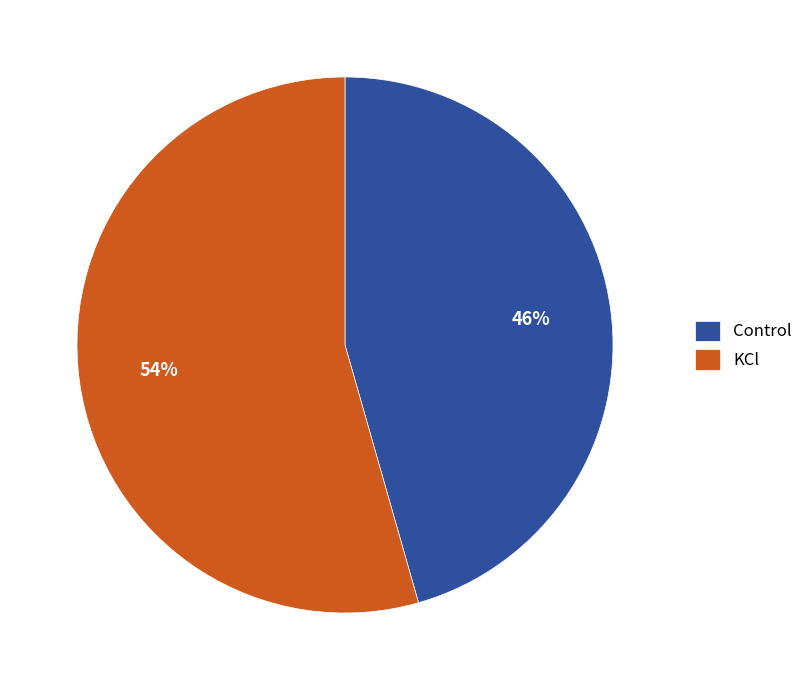

Rank the categories by value from lowest to highest.

Control, KCl